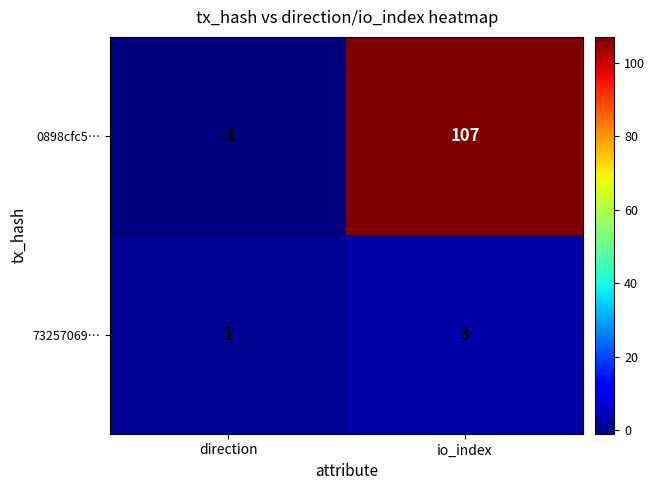

What is the sum of all 73257069… values?

4